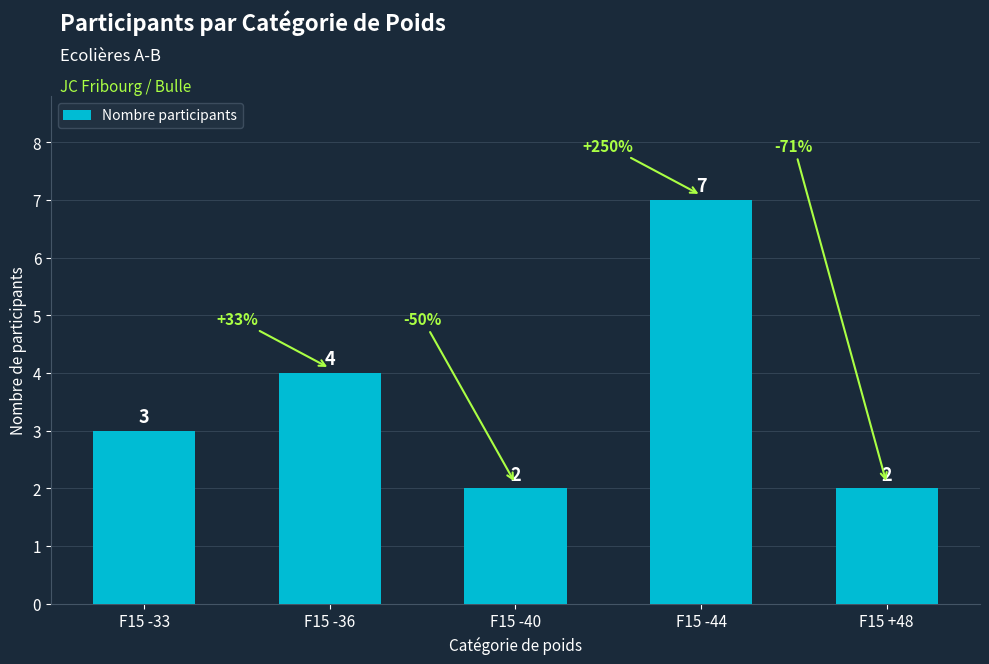

What is the sum of the values at F15 +48 and F15 -33?

5